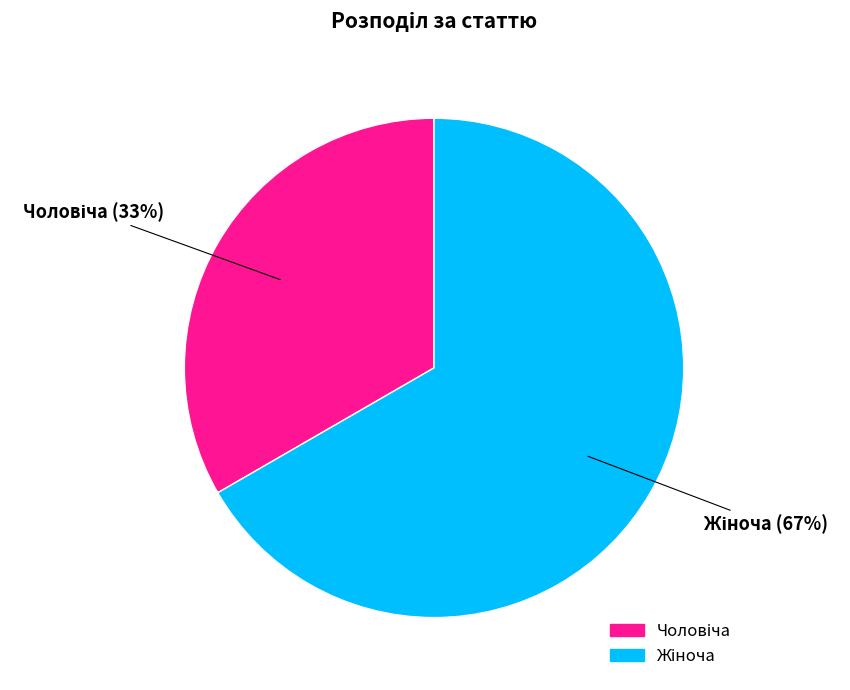

Is there any slice that represents more than half of the pie?

Yes